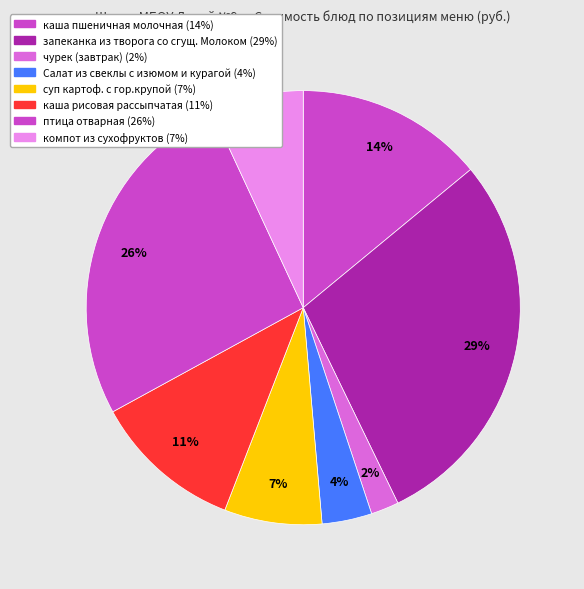

Is it true that суп картоф. с гор.крупой is 1% of the pie?

False